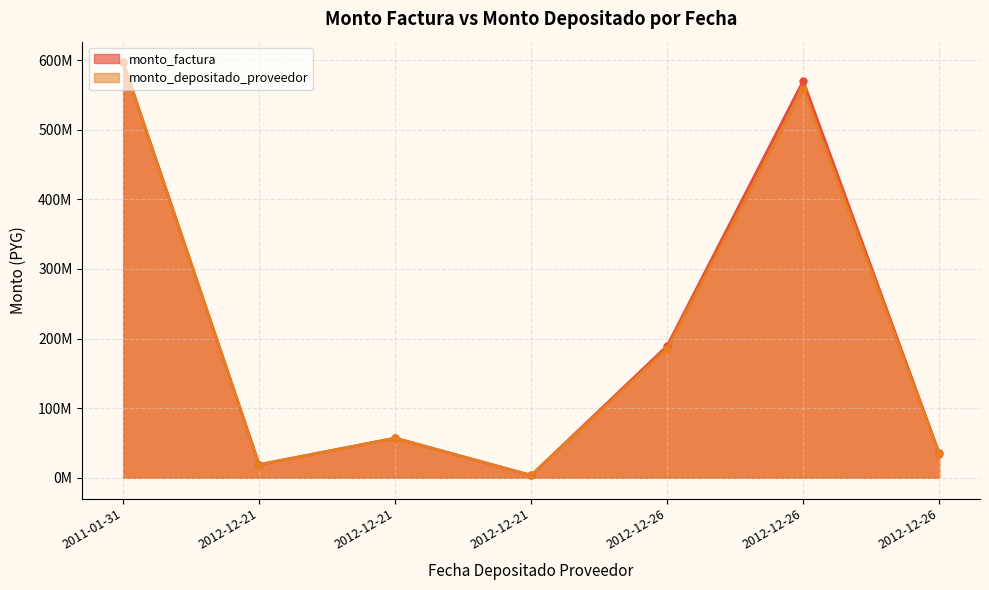

What is the value of the monto_depositado_proveedor point at the 5th from the left?

185678077